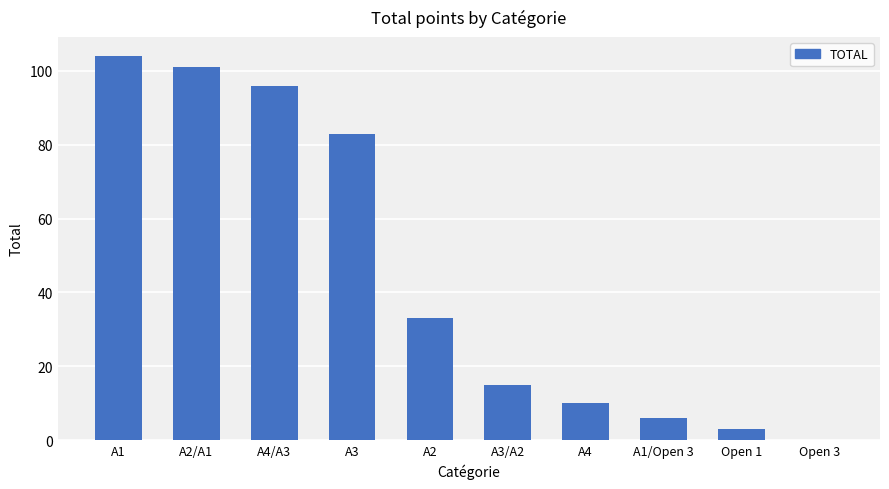

At which label is the value closest to 52?

A2